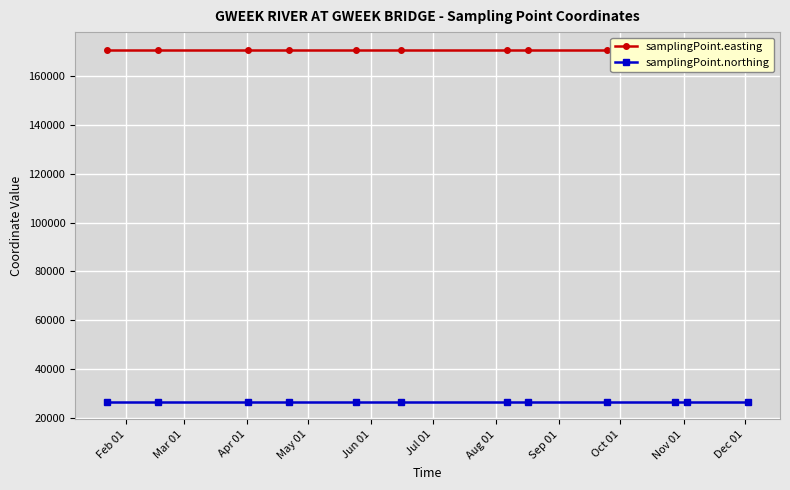

True or false: samplingPoint.northing and samplingPoint.easting intersect in this chart.

False